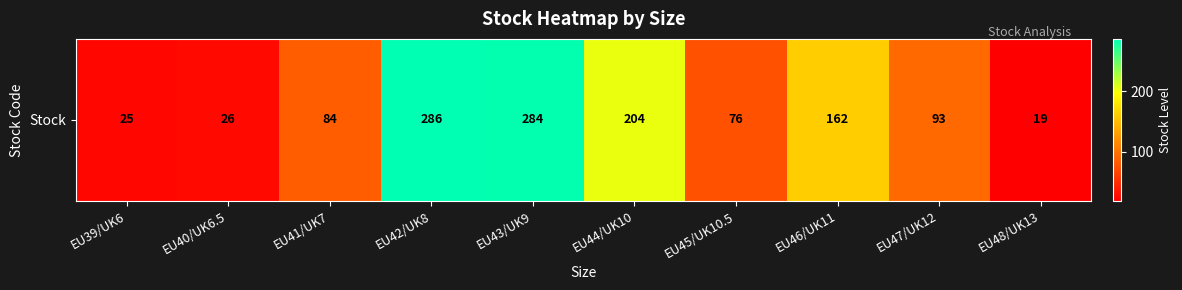

Reading left to right, extract all data points from this chart.

25	26	84	286	284	204	76	162	93	19